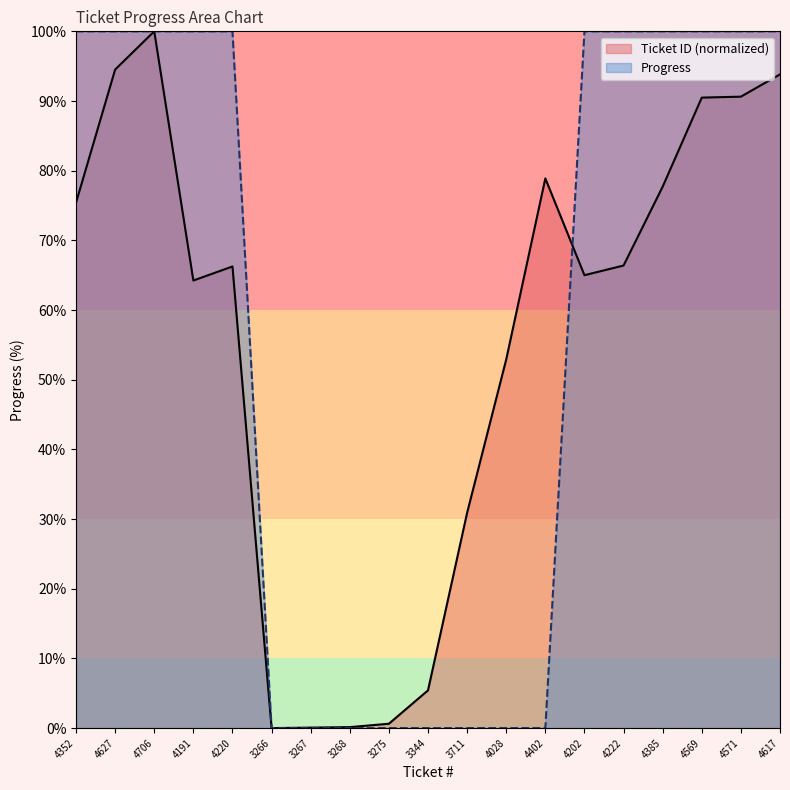

How many intersections are there between Ticket ID and Progress?

1